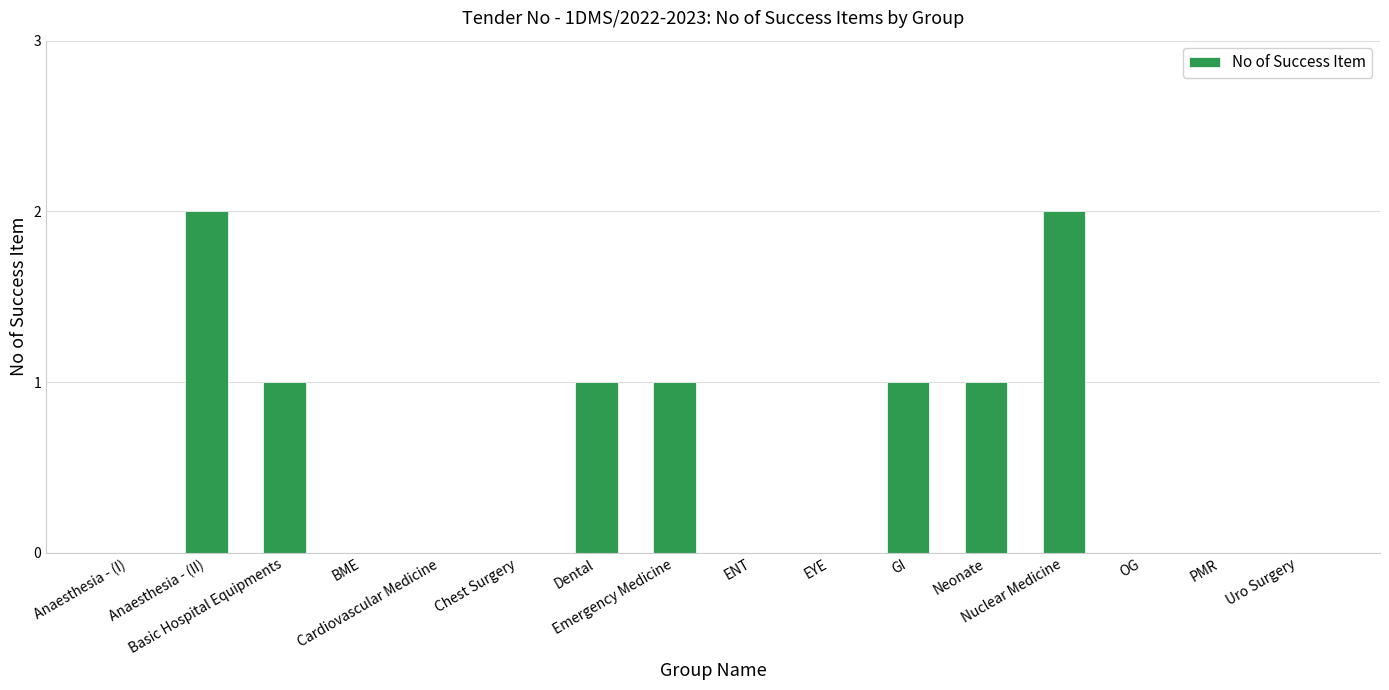

What is the average value?

1